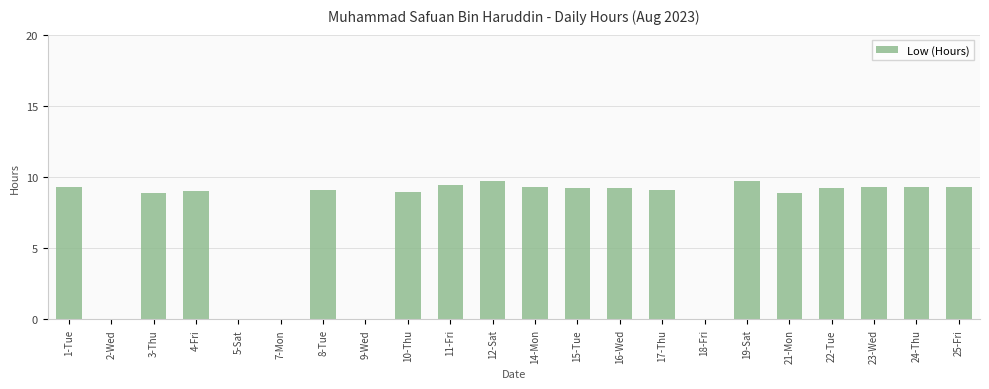

What is the maximum value shown in the chart?

9.7